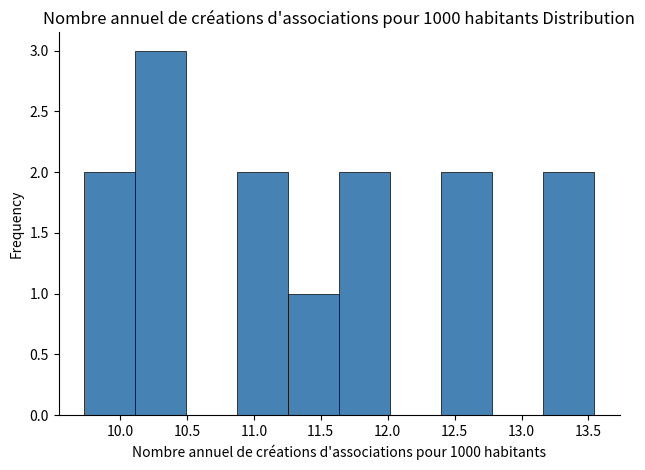

Reading left to right, list every bar in this chart as the range it spans on the x-axis followed by its height. Neither the bar edges nor the heights are printed on the chart, so give them approximately, as read against the axes.

9.75 to 10.10: 2
10.10 to 10.50: 3
10.50 to 10.90: 0
10.90 to 11.25: 2
11.25 to 11.65: 1
11.65 to 12.00: 2
12.00 to 12.40: 0
12.40 to 12.80: 2
12.80 to 13.15: 0
13.15 to 13.55: 2